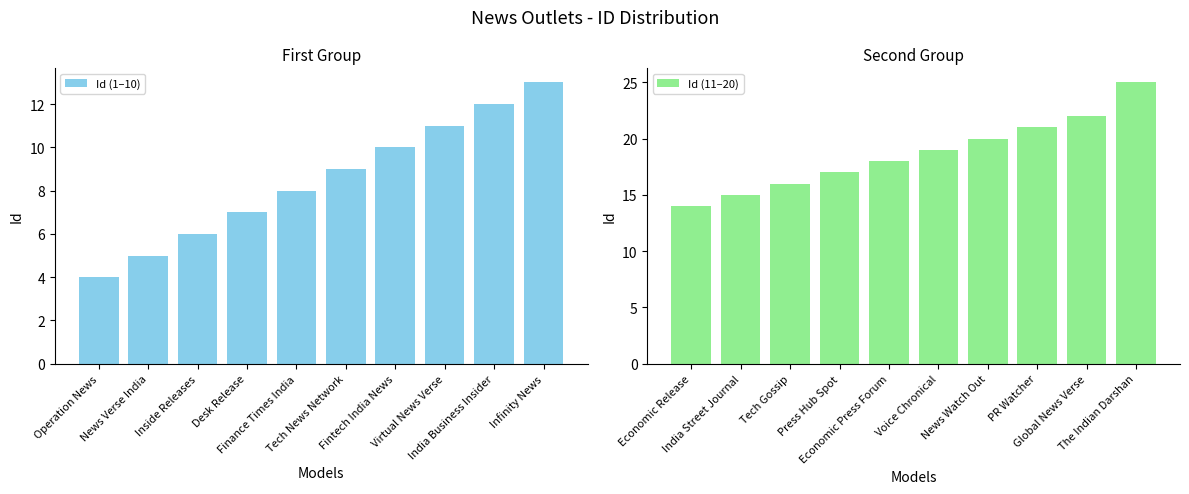

What is the value of the Id (11–20) bar at the 8th from the left?

21